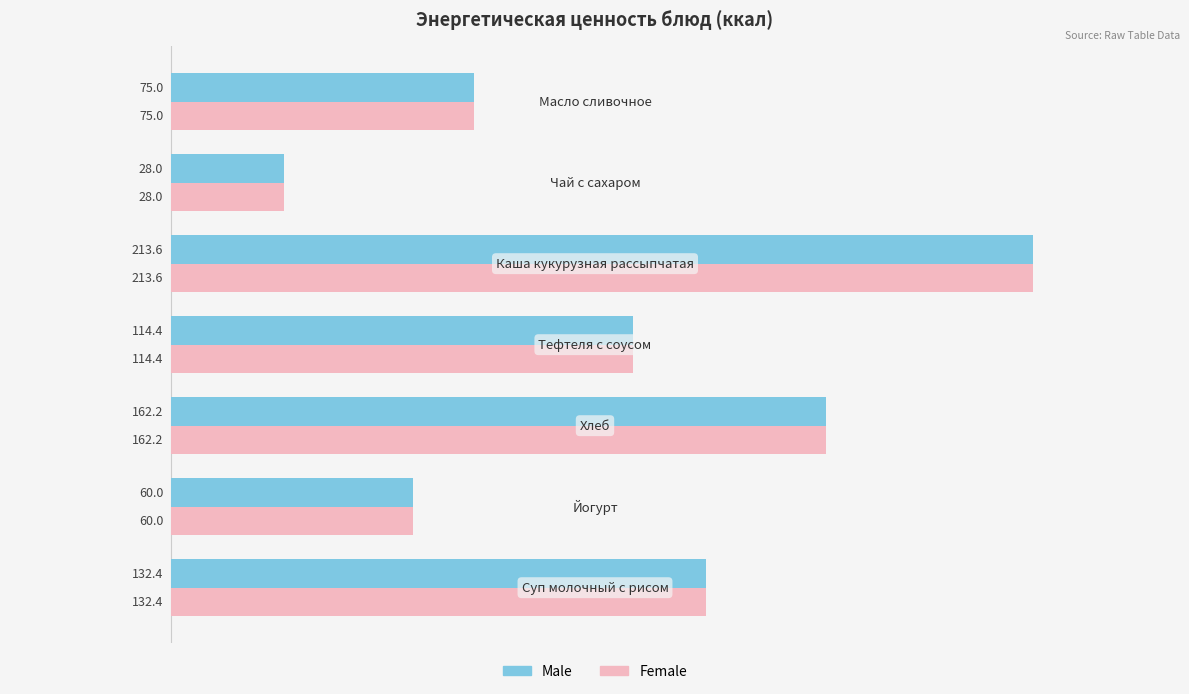

What is the greatest value displayed?

213.6